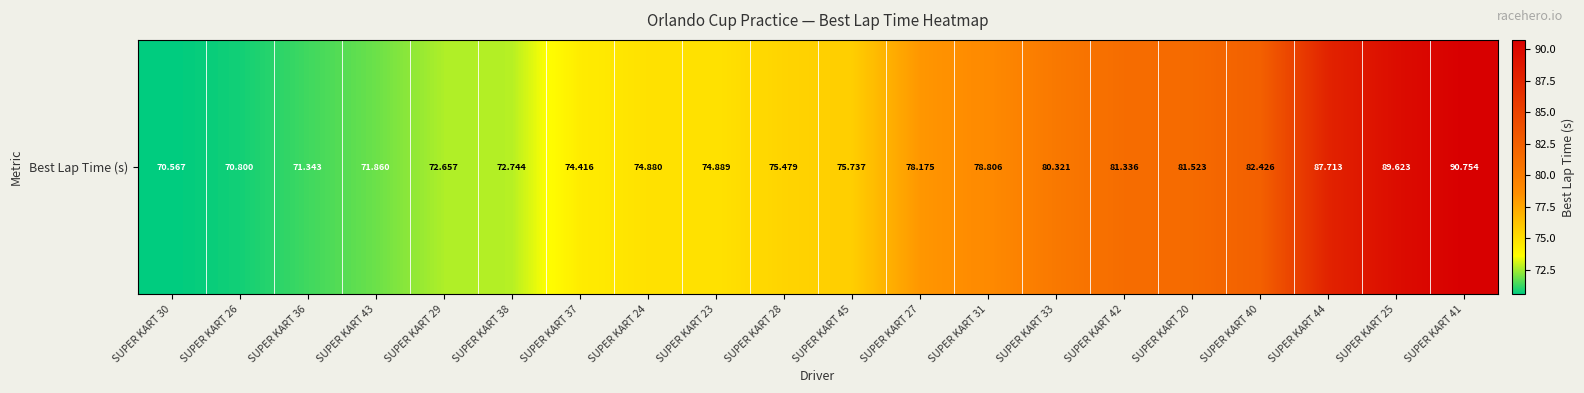

List the labels in order of value, smallest first.

SUPER KART 30, SUPER KART 26, SUPER KART 36, SUPER KART 43, SUPER KART 29, SUPER KART 38, SUPER KART 37, SUPER KART 24, SUPER KART 23, SUPER KART 28, SUPER KART 45, SUPER KART 27, SUPER KART 31, SUPER KART 33, SUPER KART 42, SUPER KART 20, SUPER KART 40, SUPER KART 44, SUPER KART 25, SUPER KART 41